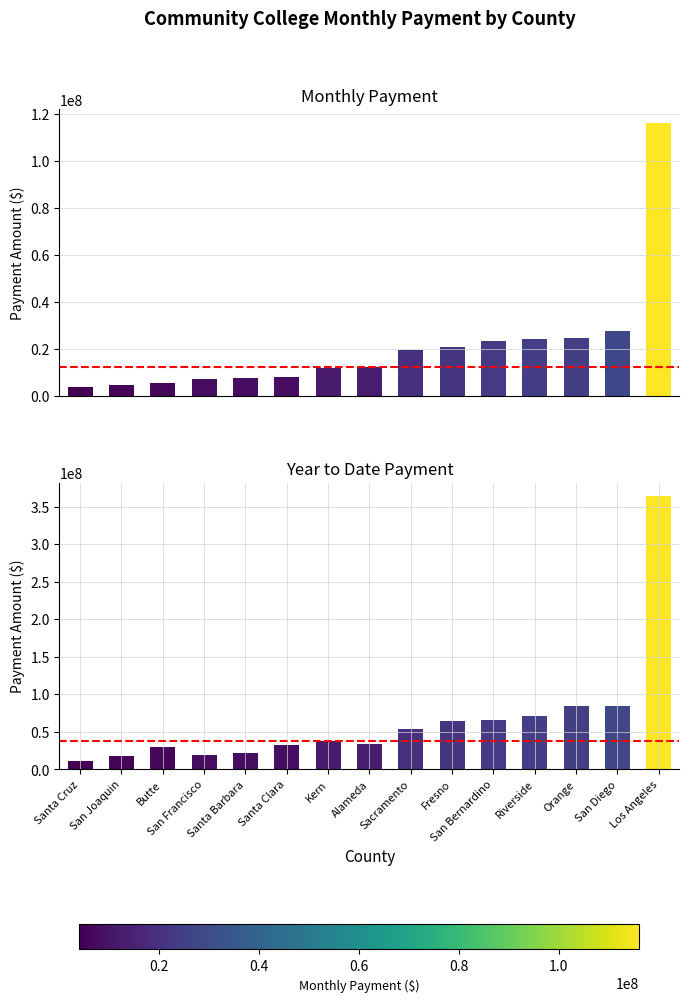

What is the highest value of the Year to Date series?

363914608